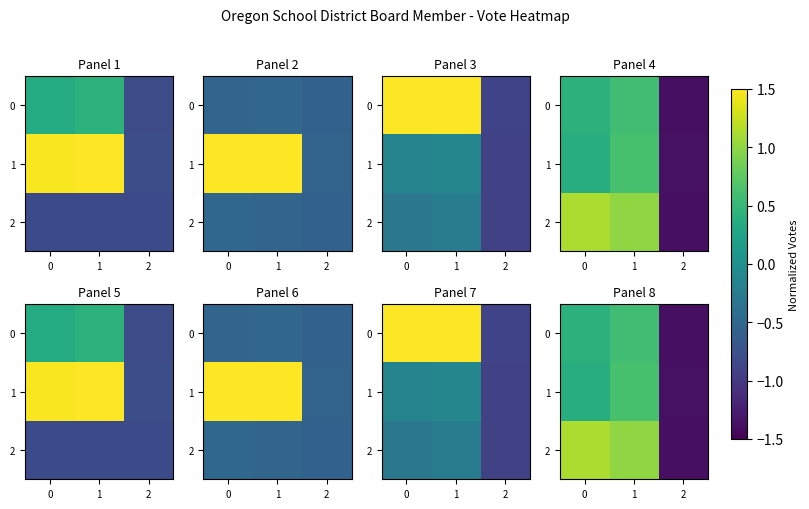

What is the difference between the 2 values at 0 and 2?

2.5